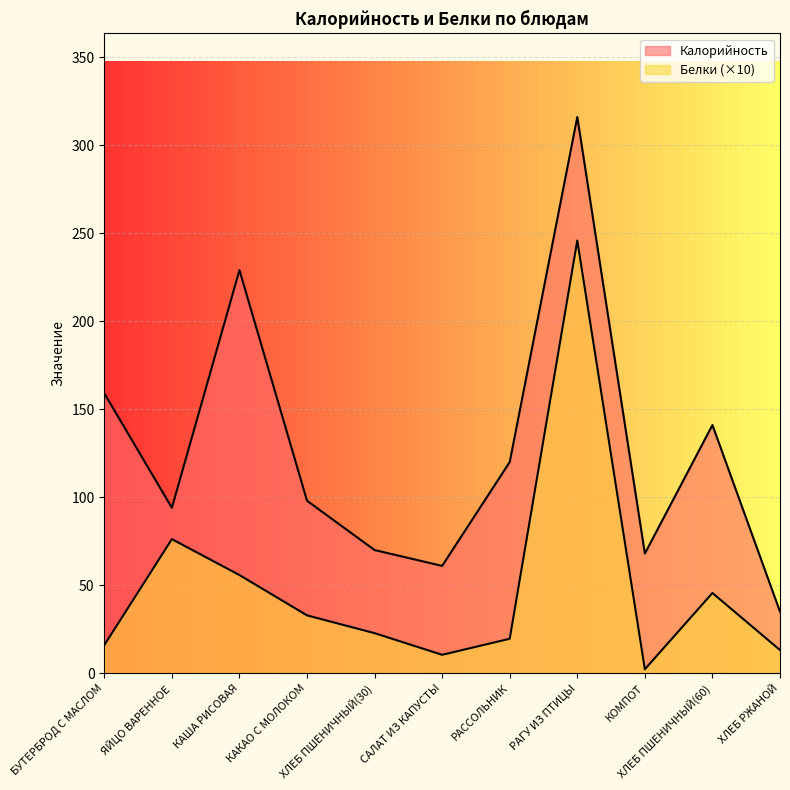

Which has a higher value, ХЛЕБ РЖАНОЙ or ХЛЕБ ПШЕНИЧНЫЙ(30)?

ХЛЕБ ПШЕНИЧНЫЙ(30)